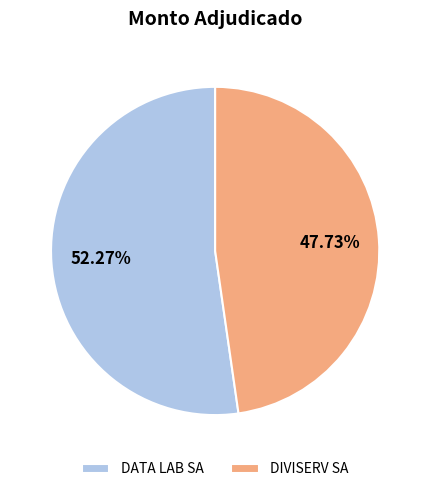

Which slice represents more than half of the pie?

DATA LAB SA